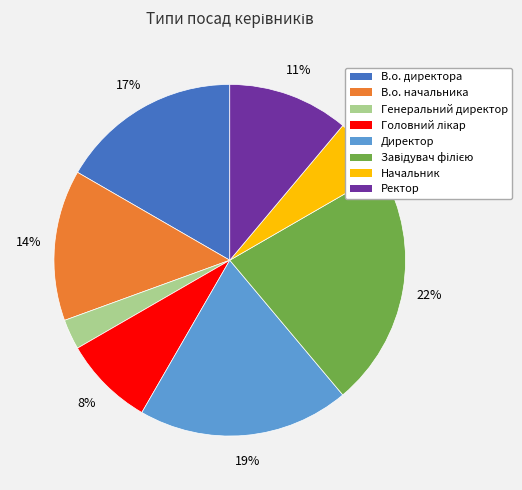

The Директор slice represents 19% of the pie. True or false?

True